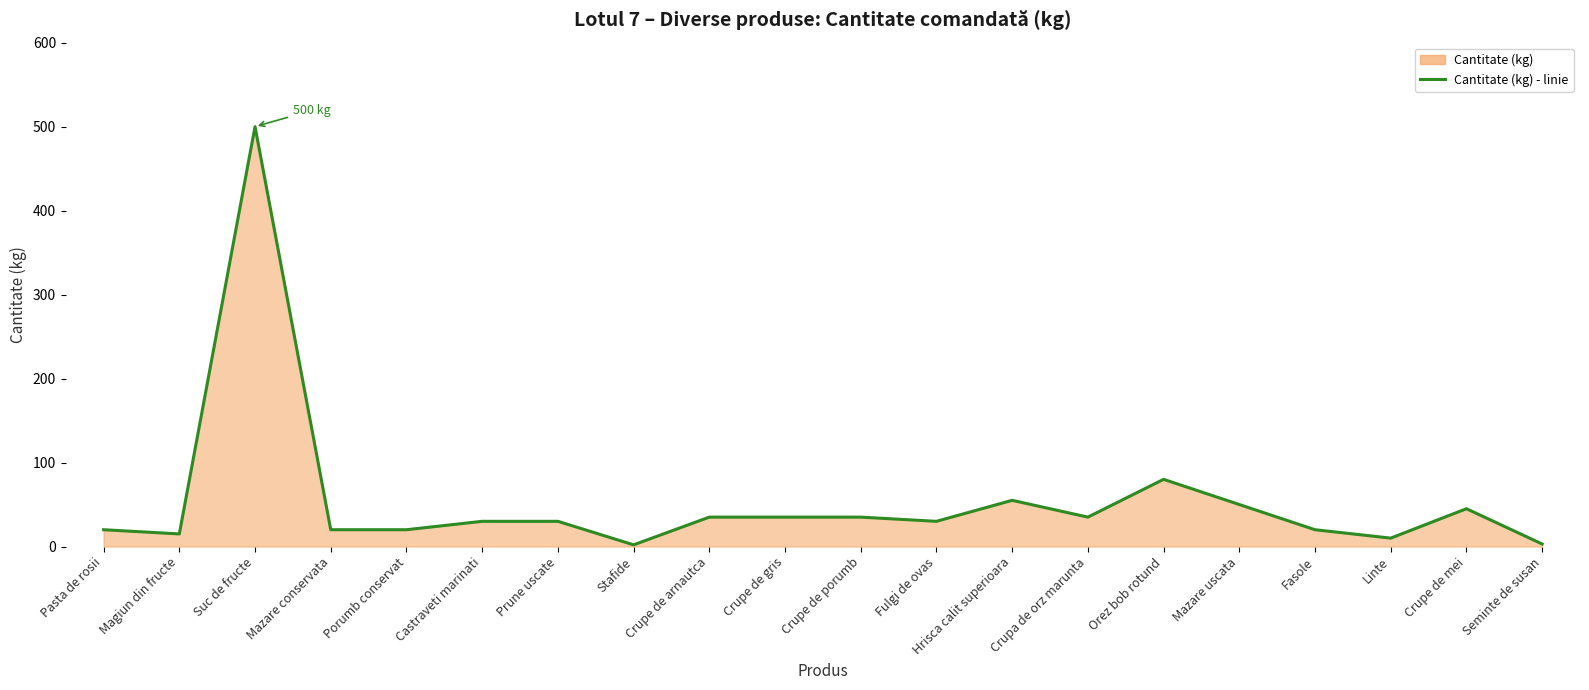

What is the maximum value shown in the chart?

500